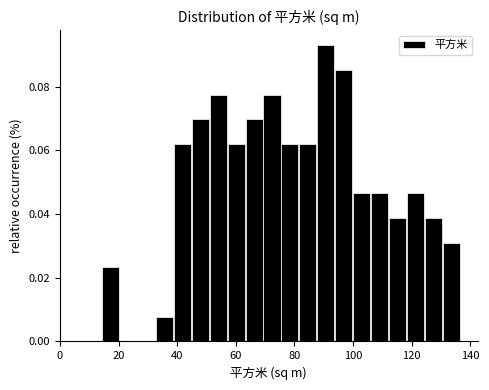

Read against the x-axis, roughly where is the centre of the tallest bar?

90